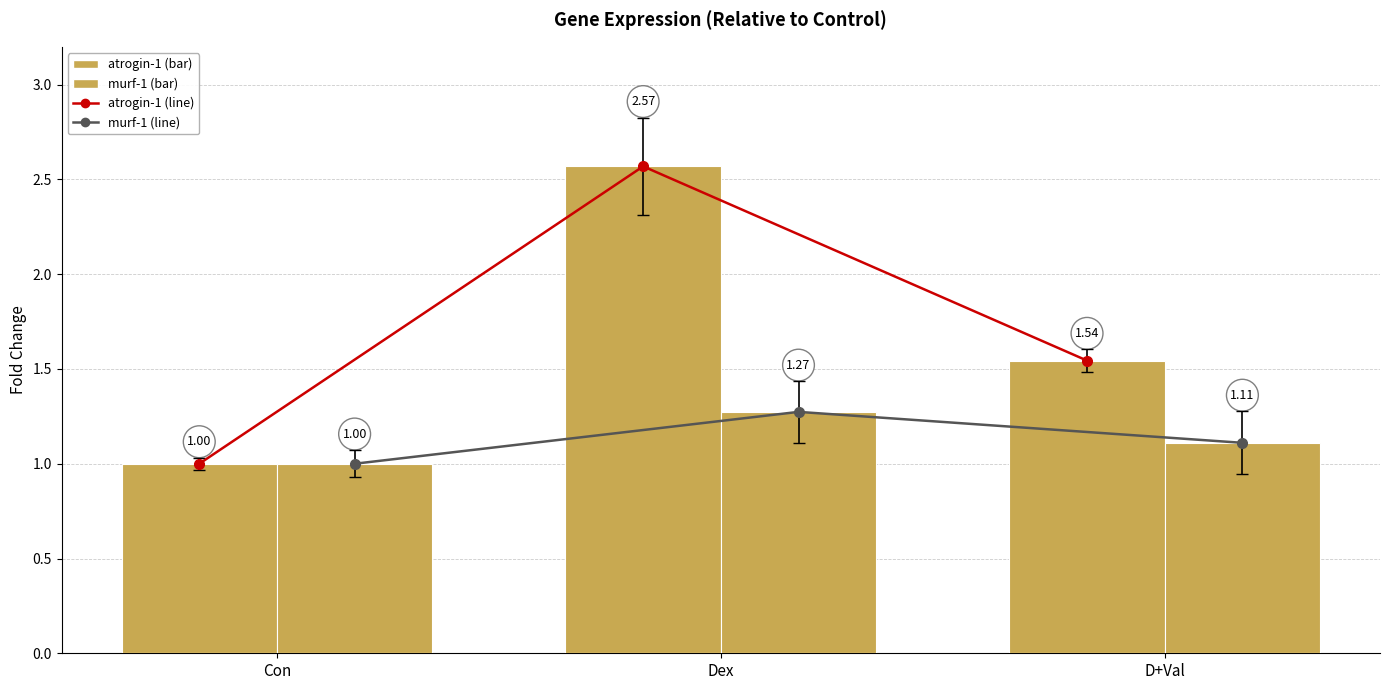

Between D+Val and Con, which is larger?

D+Val